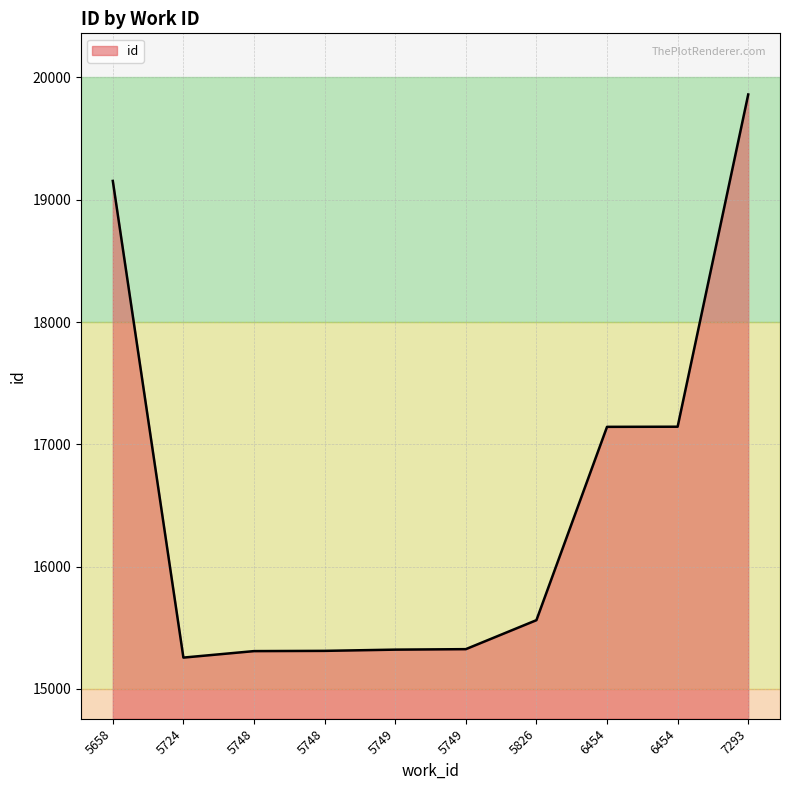

Does the chart have visible grid lines?

Yes